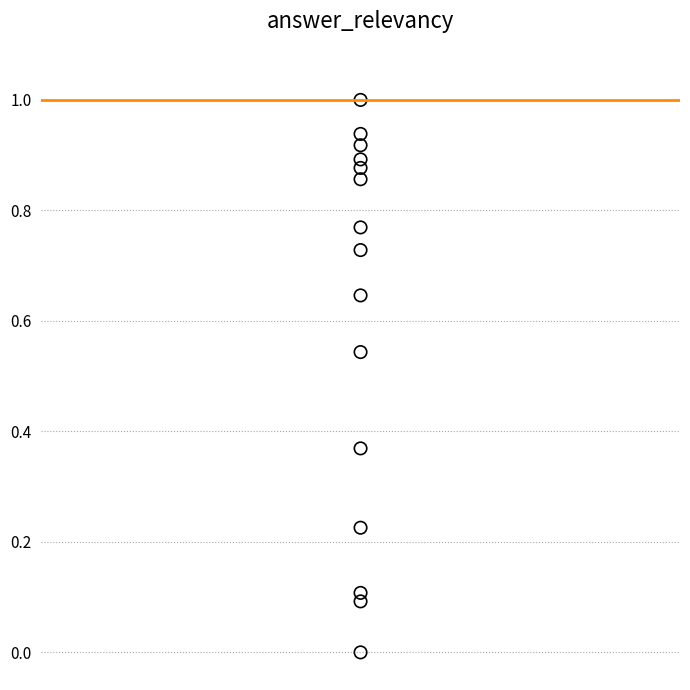

What is the range of Y values (max minus min)?

1.0